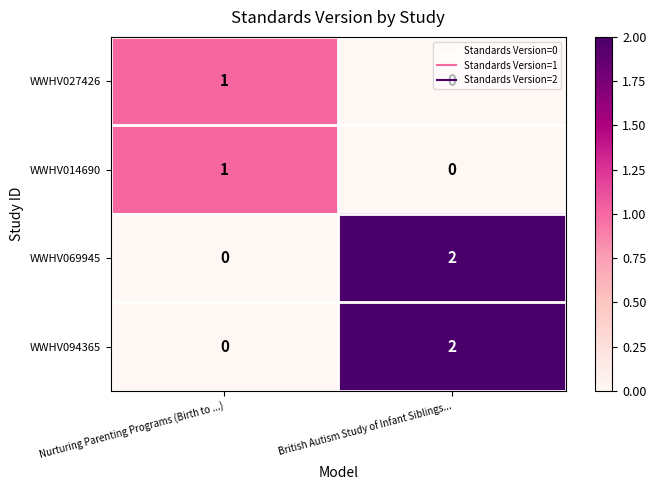

List the labels in order of WWHV014690 value, smallest first.

British Autism Study of Infant Siblings..., Nurturing Parenting Programs (Birth to ...)